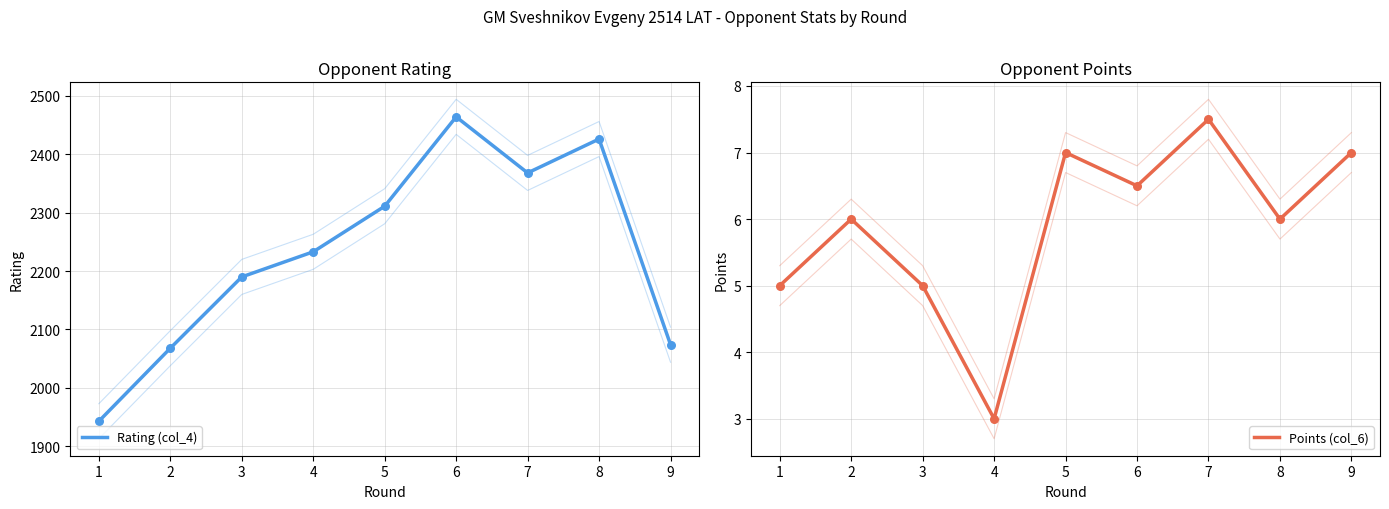

Which series has the largest total across all categories?

Rating (col_4)